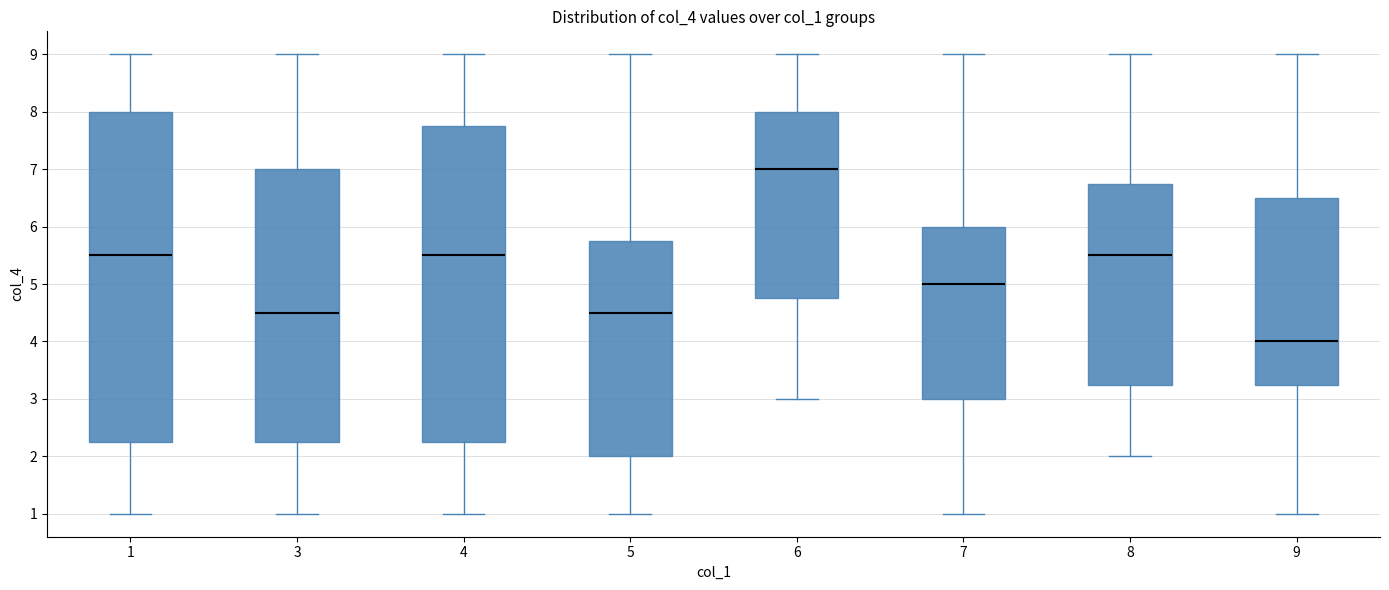

Where does the median line of the box at x = 8 sit on the y-axis? The values are not printed on the chart, so give them approximately, as read against the axis.

5.5